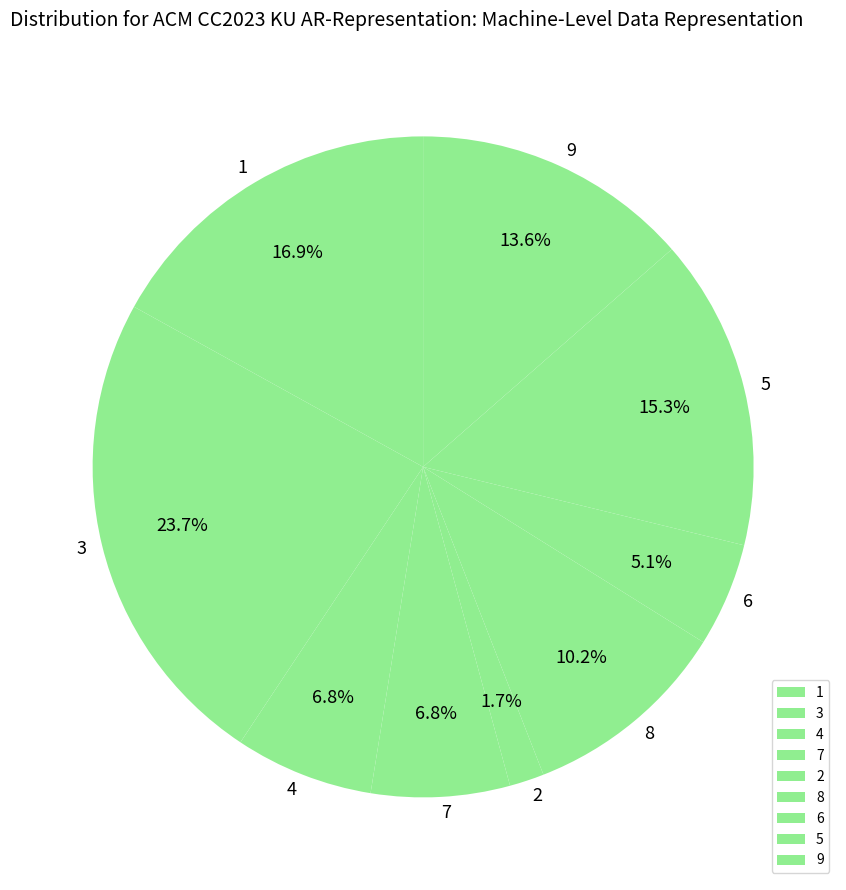

To the nearest percent, what is the combined percentage of 3 and 8?

34%